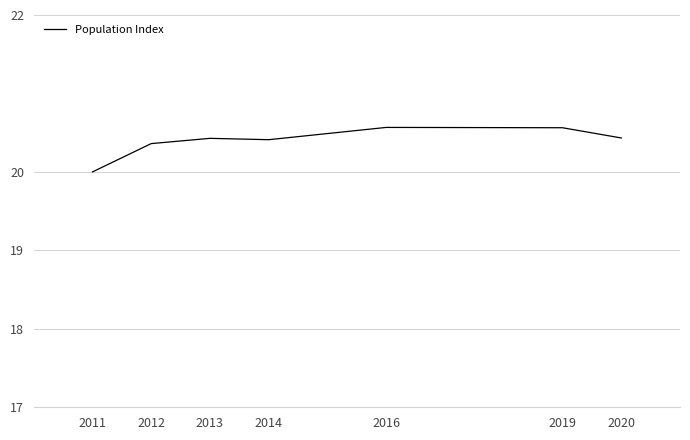

Reading left to right, what are all the values shown in this chart?

20.0	20.4	20.4	20.4	20.6	20.6	20.4